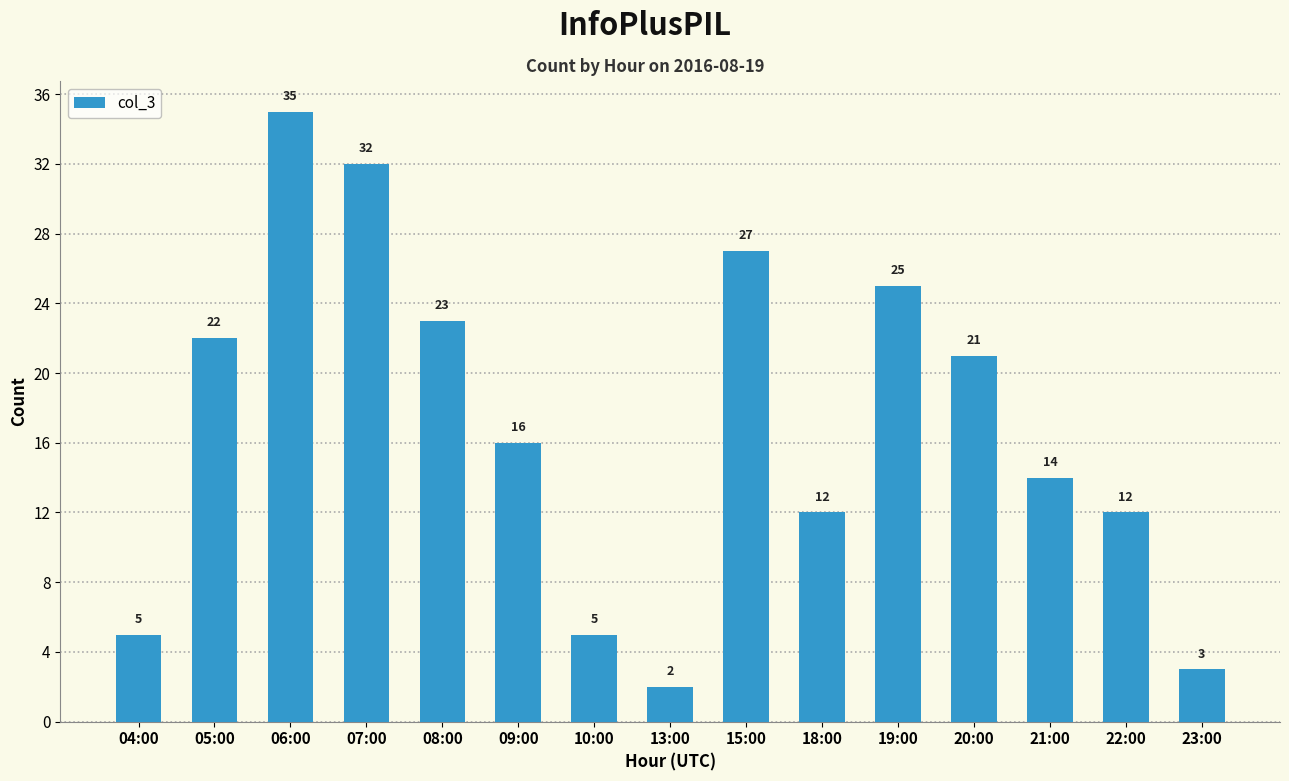

Reading right to left, extract all data points from this chart.

3	12	14	21	25	12	27	2	5	16	23	32	35	22	5